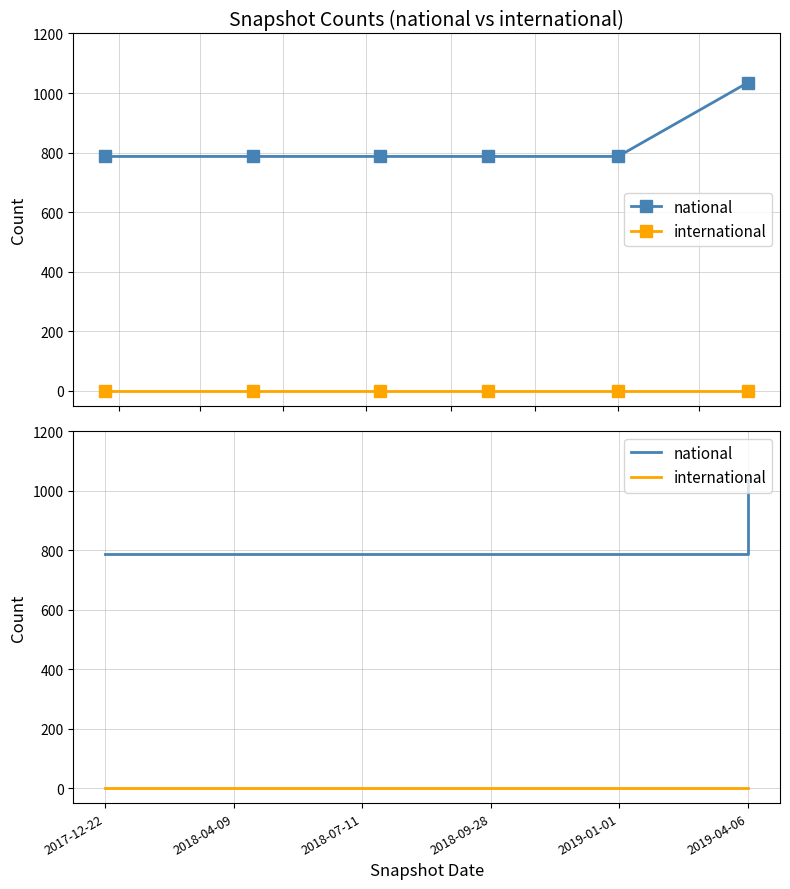

What value does the national series have at 2018-09-28, to the nearest 10?

790